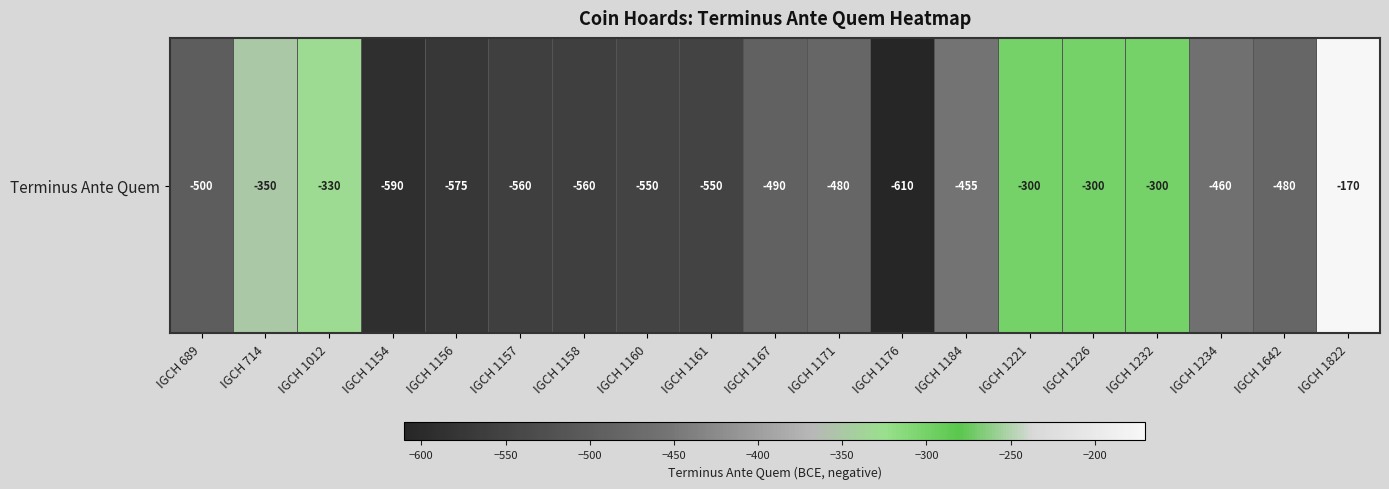

Which category has the highest value across all series?

IGCH 1822